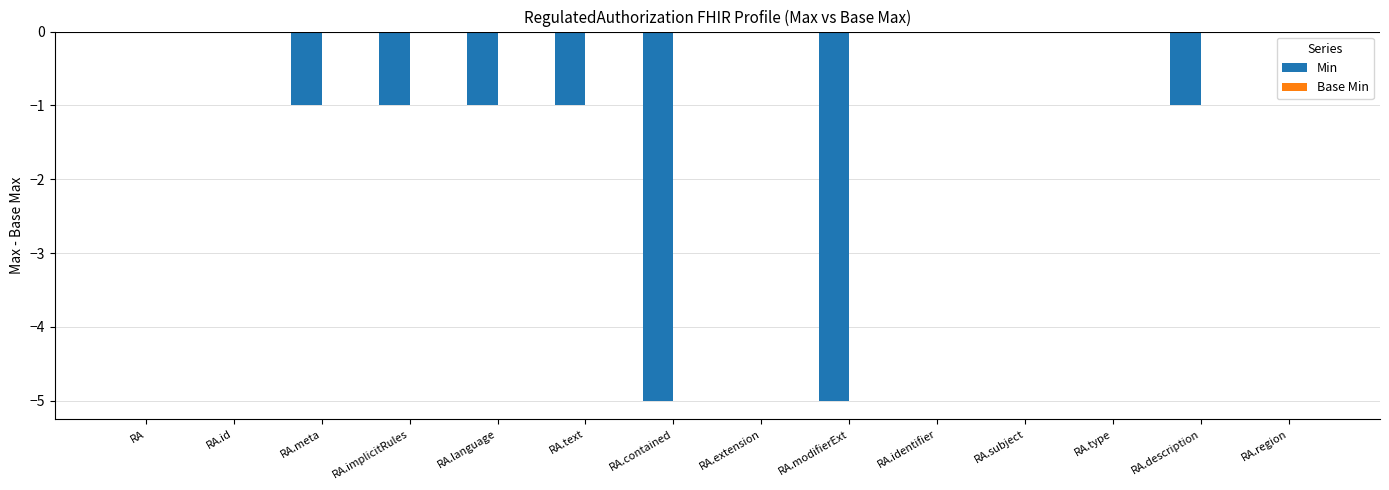

Reading right to left, transcribe all the data shown in this chart.

RA.region=0	RA.description=-1	RA.type=0	RA.subject=0	RA.identifier=0	RA.modifierExt=-5	RA.extension=0	RA.contained=-5	RA.text=-1	RA.language=-1	RA.implicitRules=-1	RA.meta=-1	RA.id=0	RA=0